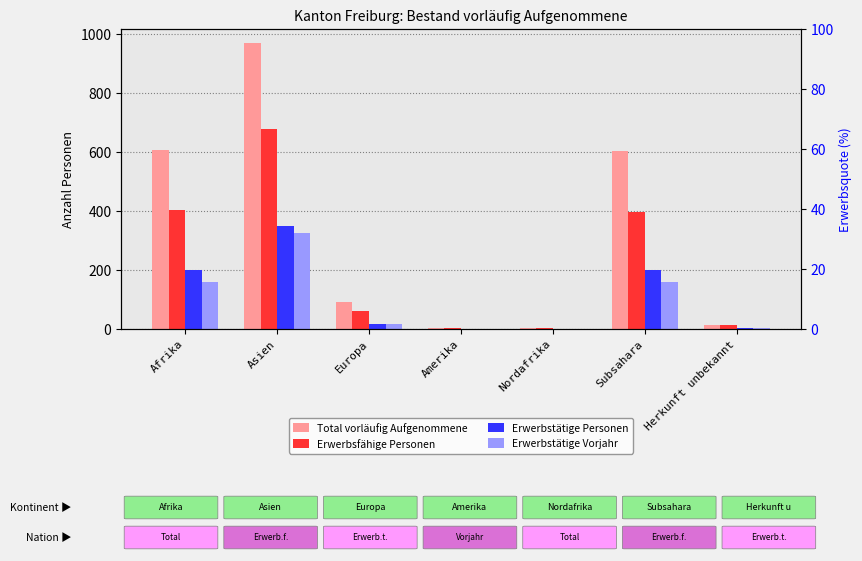

Does the chart contain stacked bars?

No